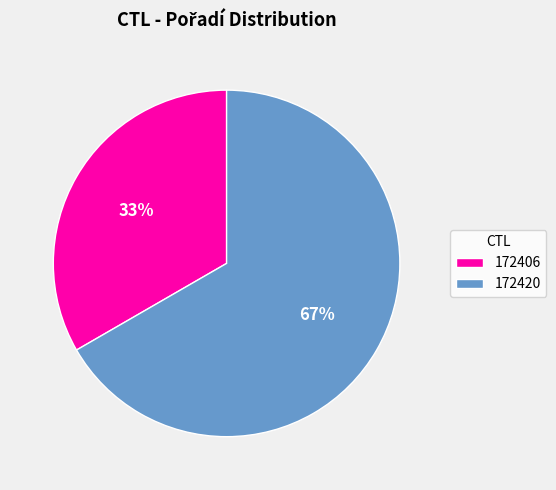

Which slice represents more than half of the pie?

172420